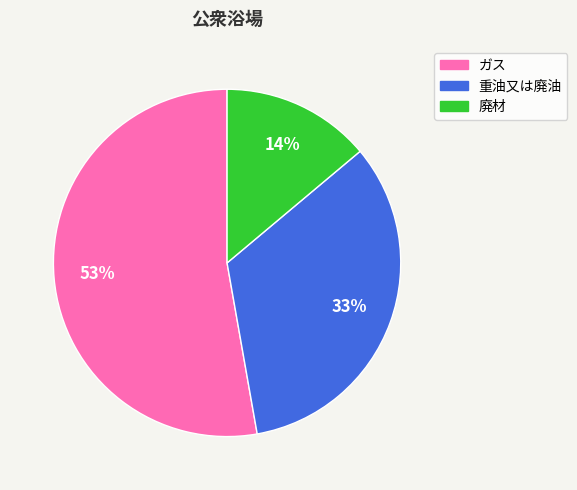

Approximately how many times larger is the value at ガス compared to 廃材?

3.8